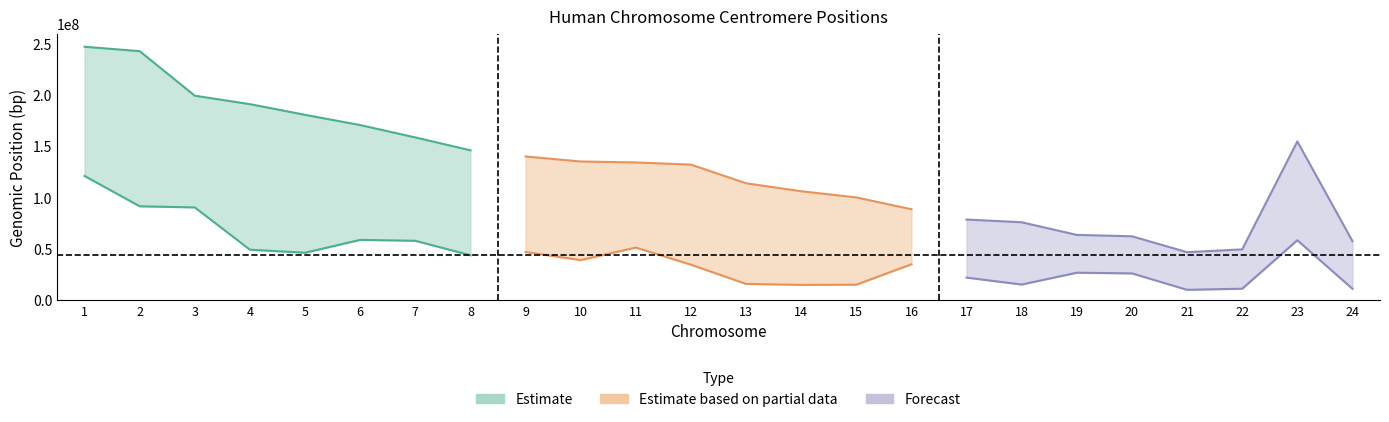

True or false: length has more than 0 interior local peaks.

True